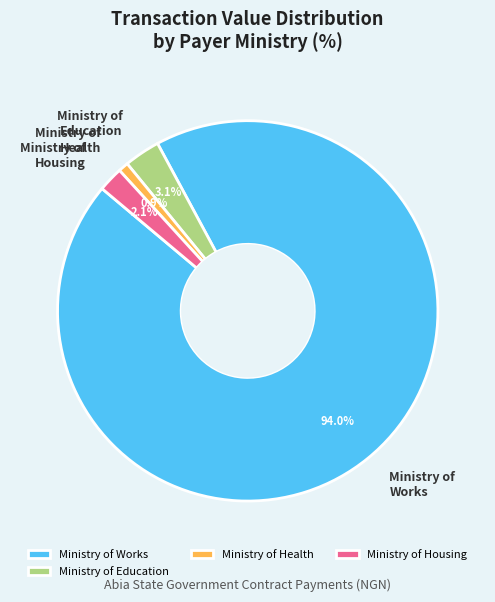

Rank the categories by value from lowest to highest.

Ministry of Health, Ministry of Housing, Ministry of Education, Ministry of Works